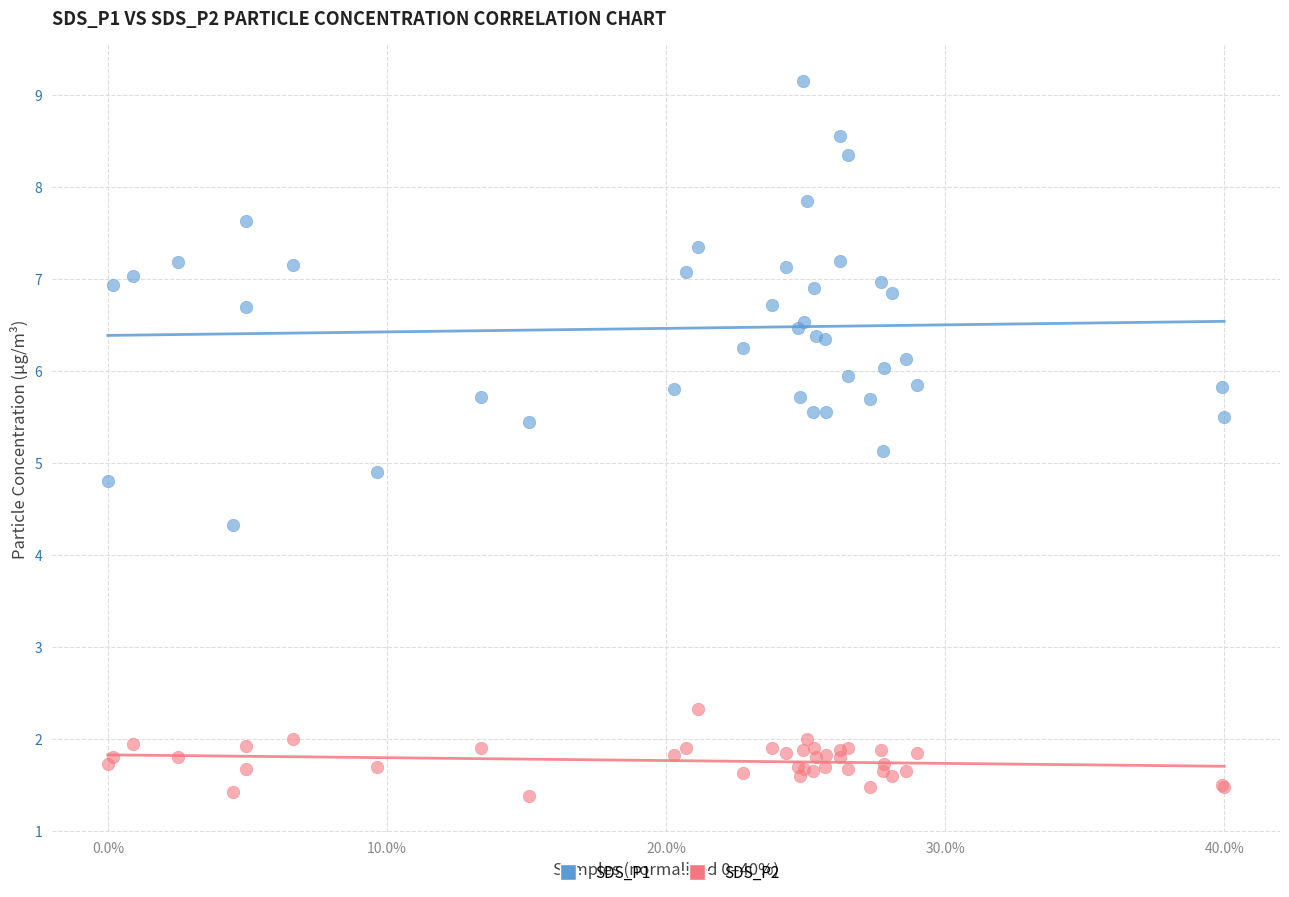

Which series has the largest Y range (max minus min)?

SDS_P1